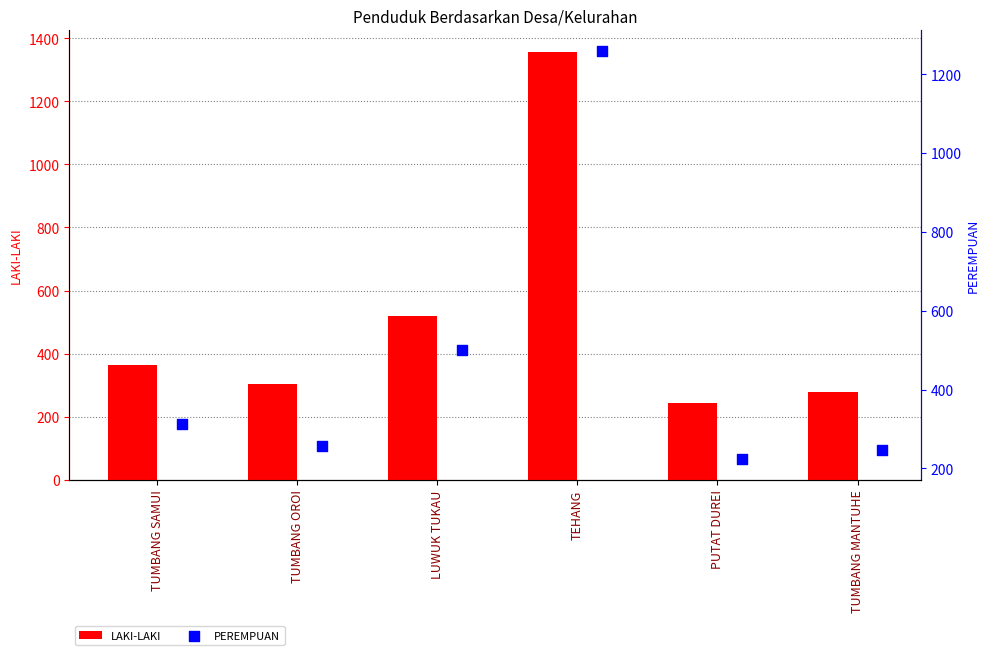

Which series reaches the maximum Y coordinate?

LAKI-LAKI